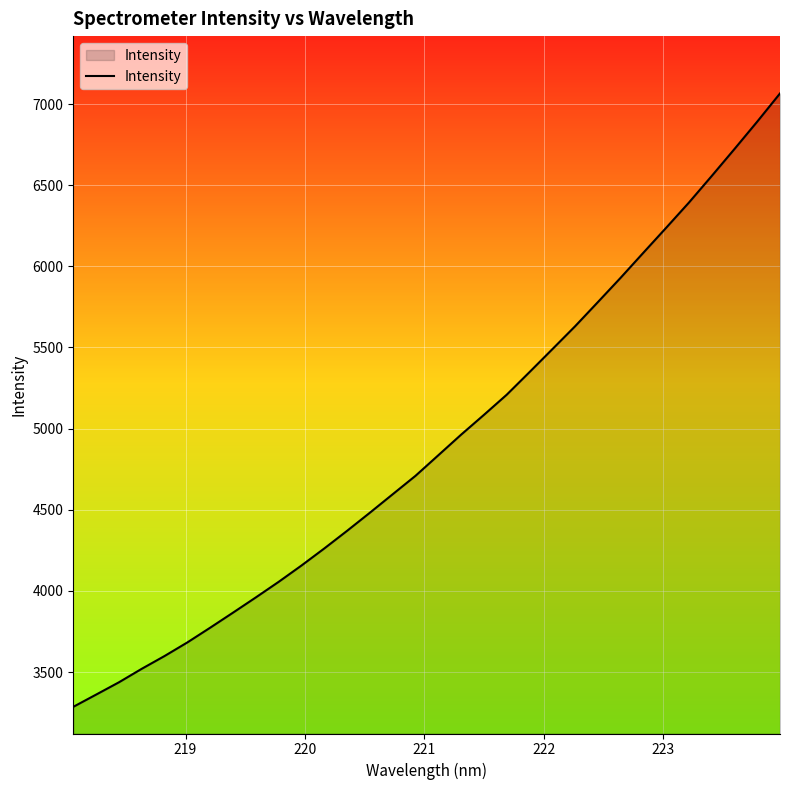

What is the maximum value shown in the chart?

7065.2